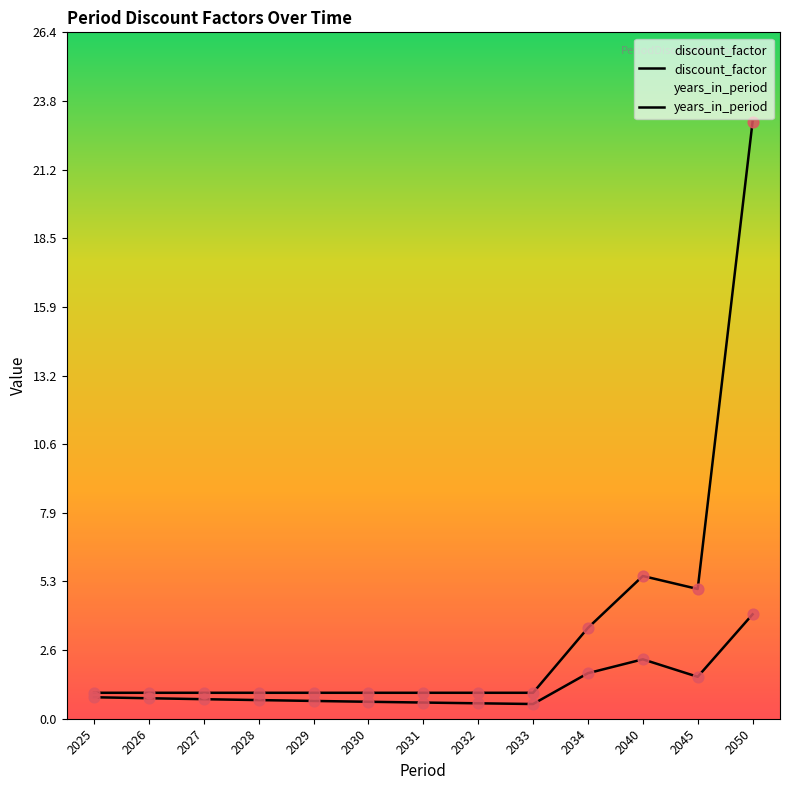

Is the value of discount_factor at 2040 greater than the value of years_in_period at 2026?

Yes